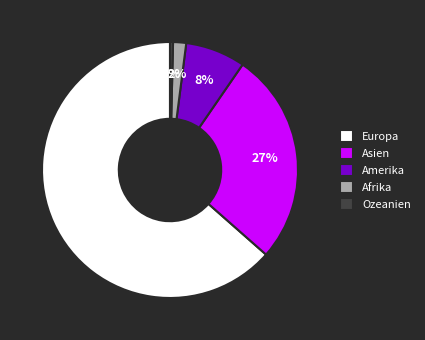

Rank the categories by value from lowest to highest.

Ozeanien, Afrika, Amerika, Asien, Europa